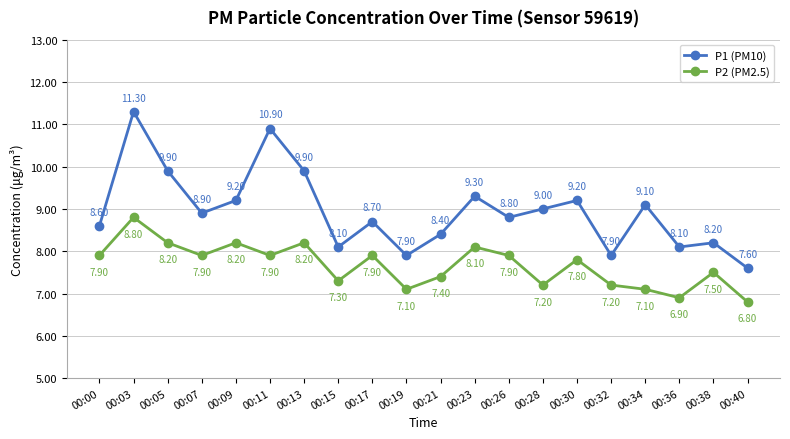

At which label does P1 (PM10) reach its peak?

00:03